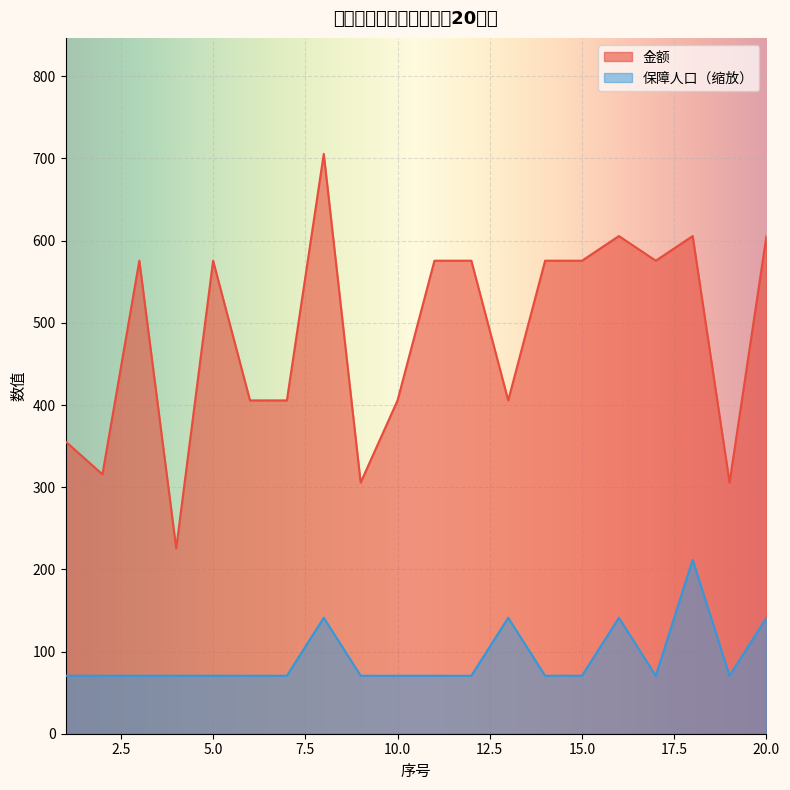

Rank the series by their average value, from lowest to highest.

保障人口（缩放）, 金额